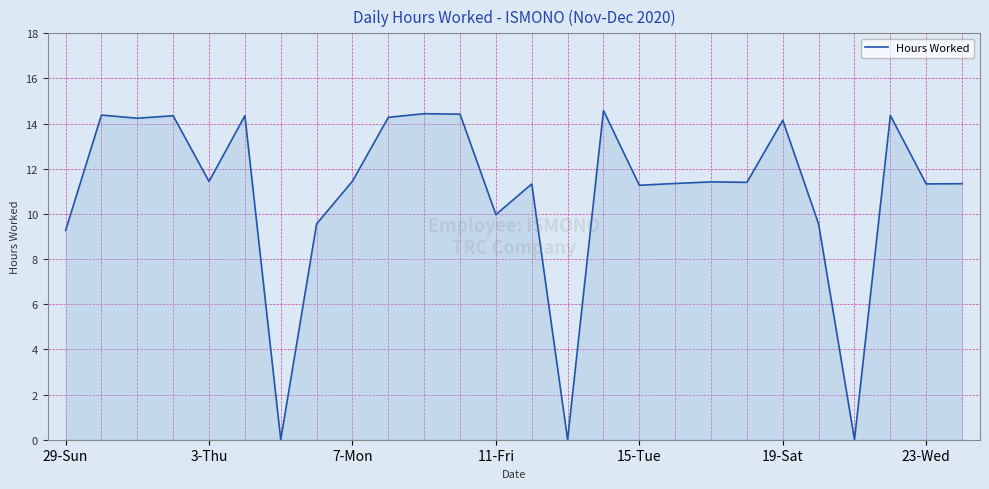

What is the difference between the maximum and minimum values?

14.6